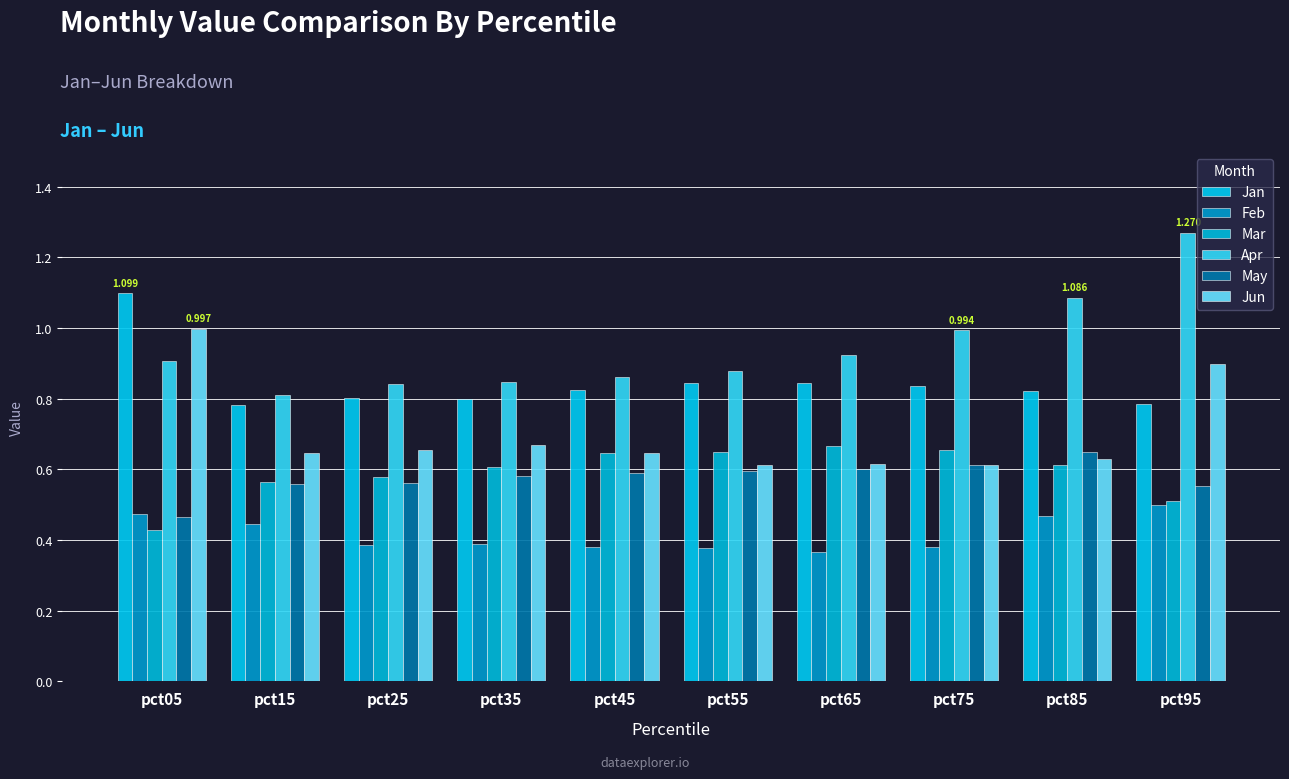

What is the average value of the May series?

0.6